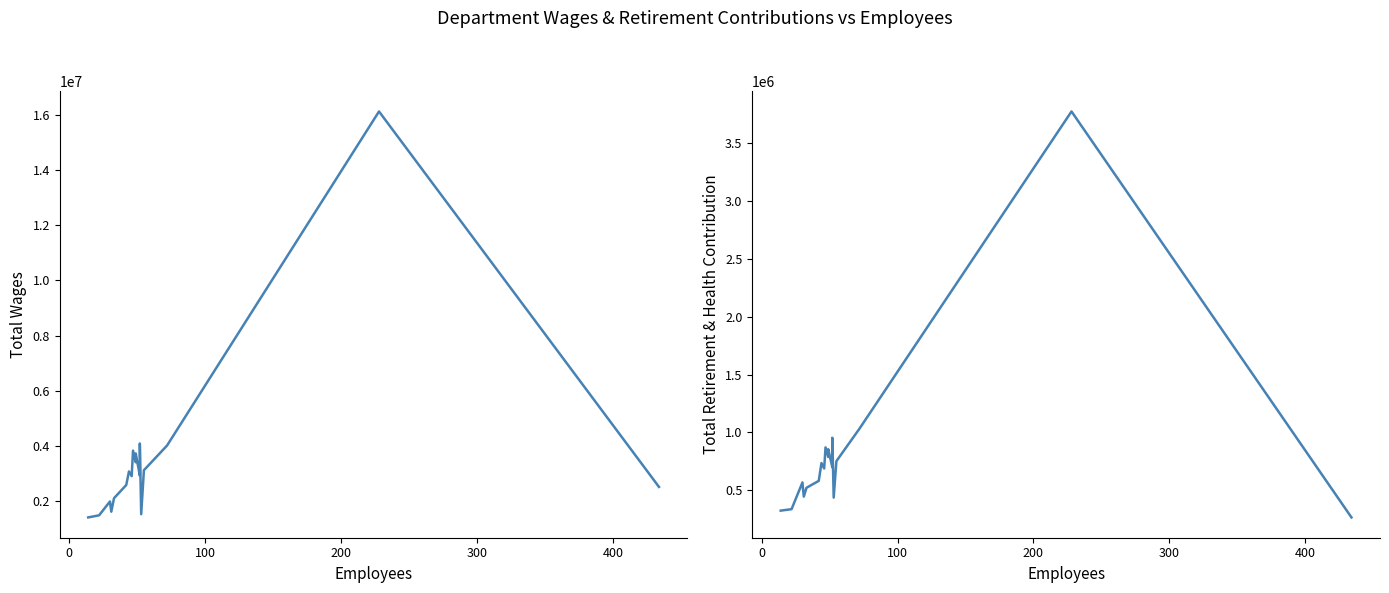

Count the number of categories in the chart.

19